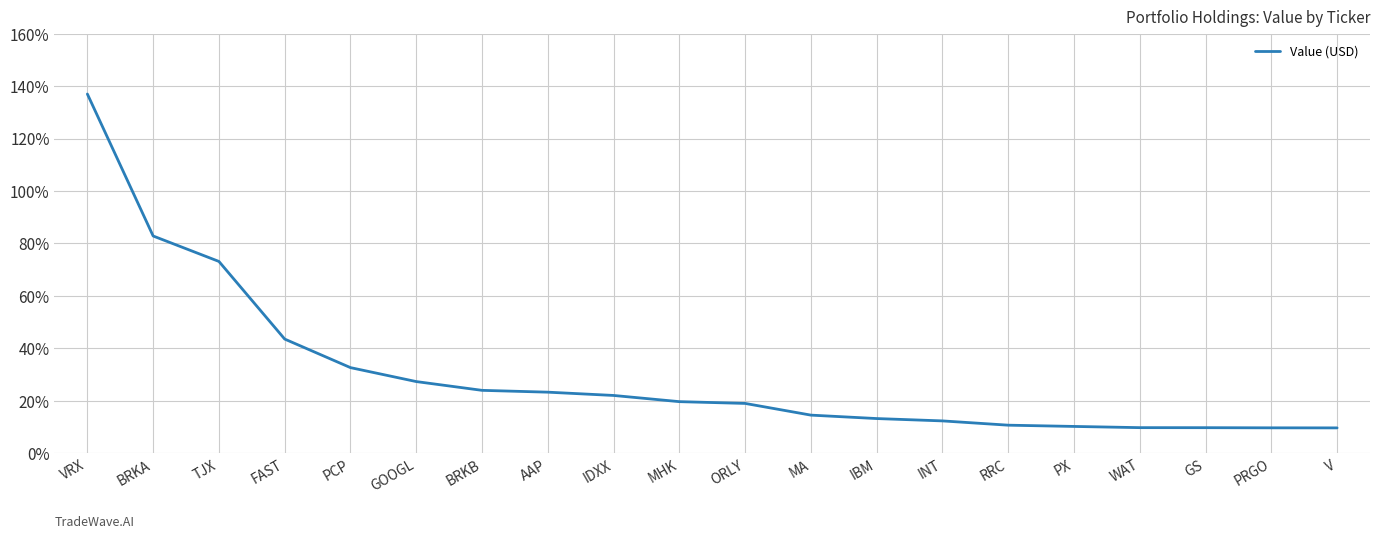

What is the sum of the values at FAST and BRKA?

126.3